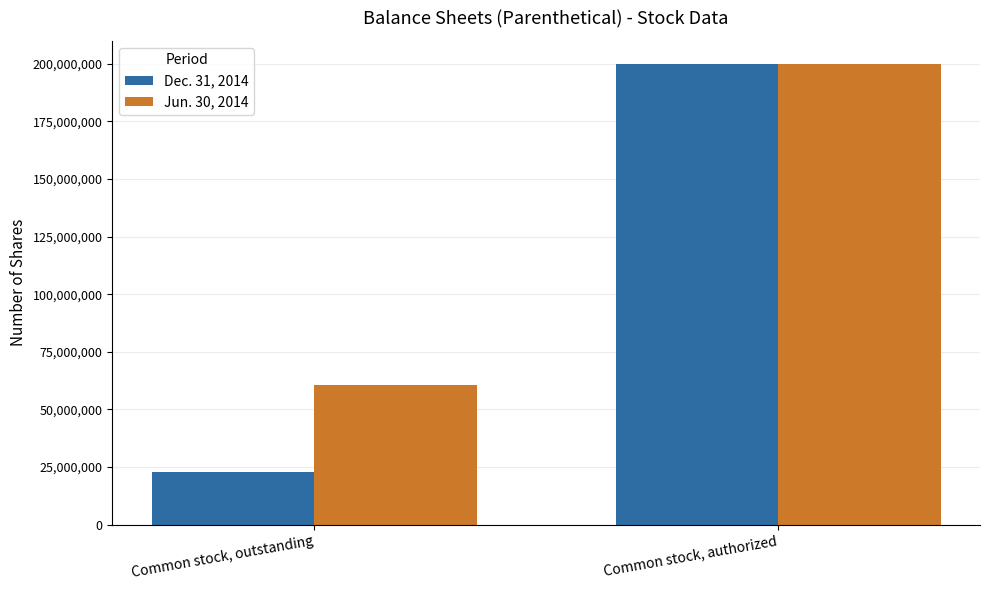

What is the total value across all series at Common stock, authorized?

400000000